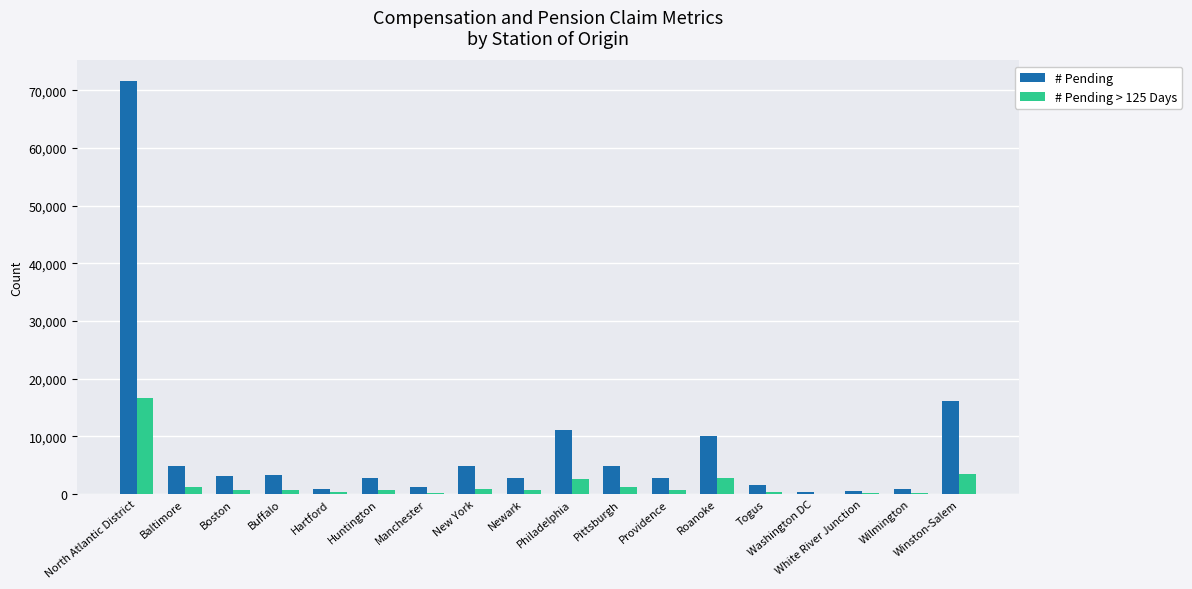

At which category does the chart reach its peak across all series?

North Atlantic District